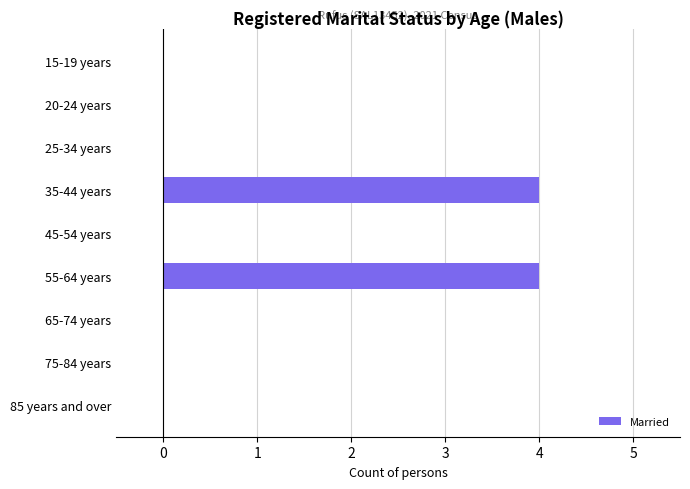

How many categories are shown in the chart?

9